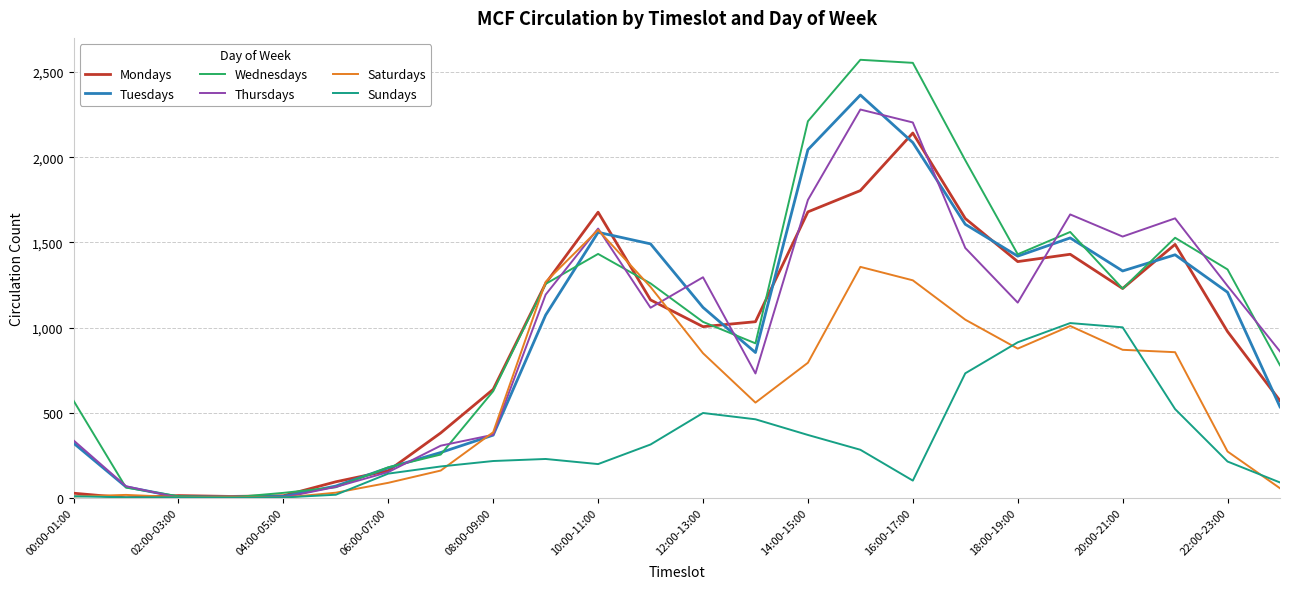

What is the highest value of the Thursdays series?

2280